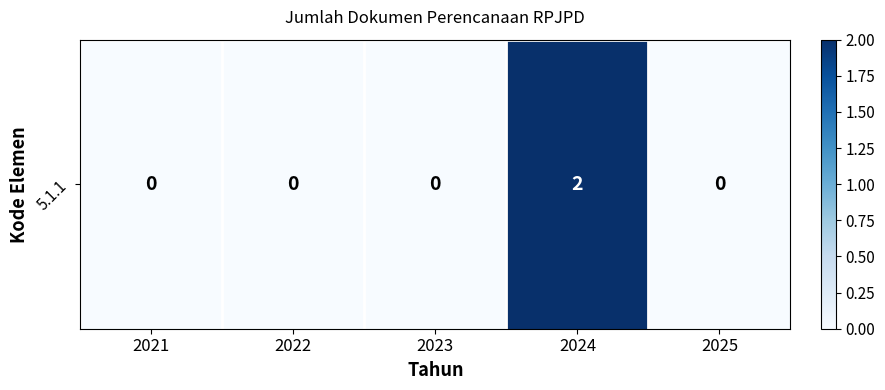

How many values are between 0 and 1?

4